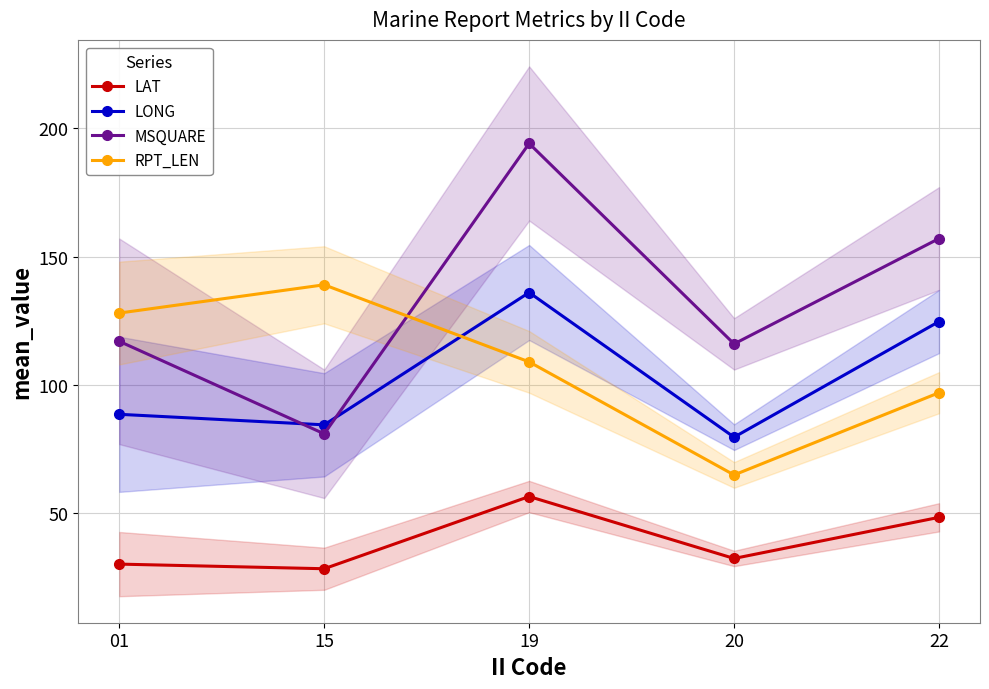

What is the value of the LONG point at the 5th from the left?

124.7